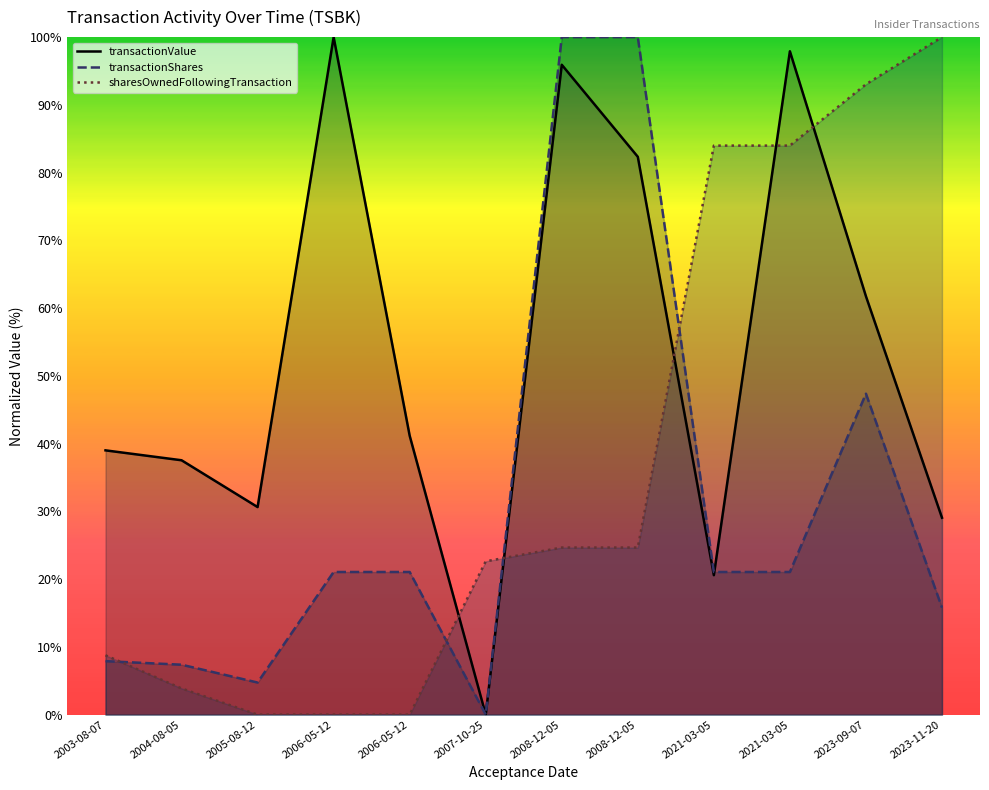

At which category is the sum across all series the highest?

2008-12-05